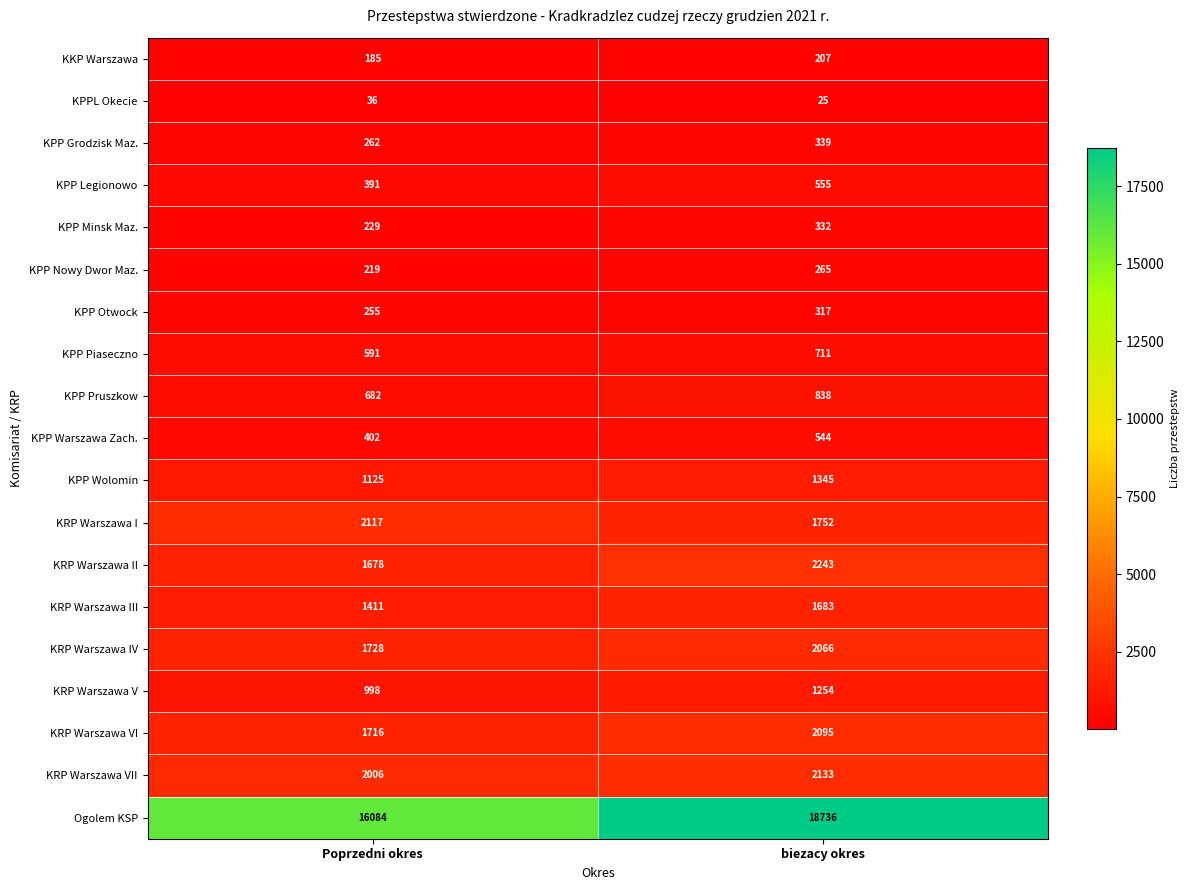

What is the difference between the maximum and minimum values in the KRP Warszawa IV series?

338